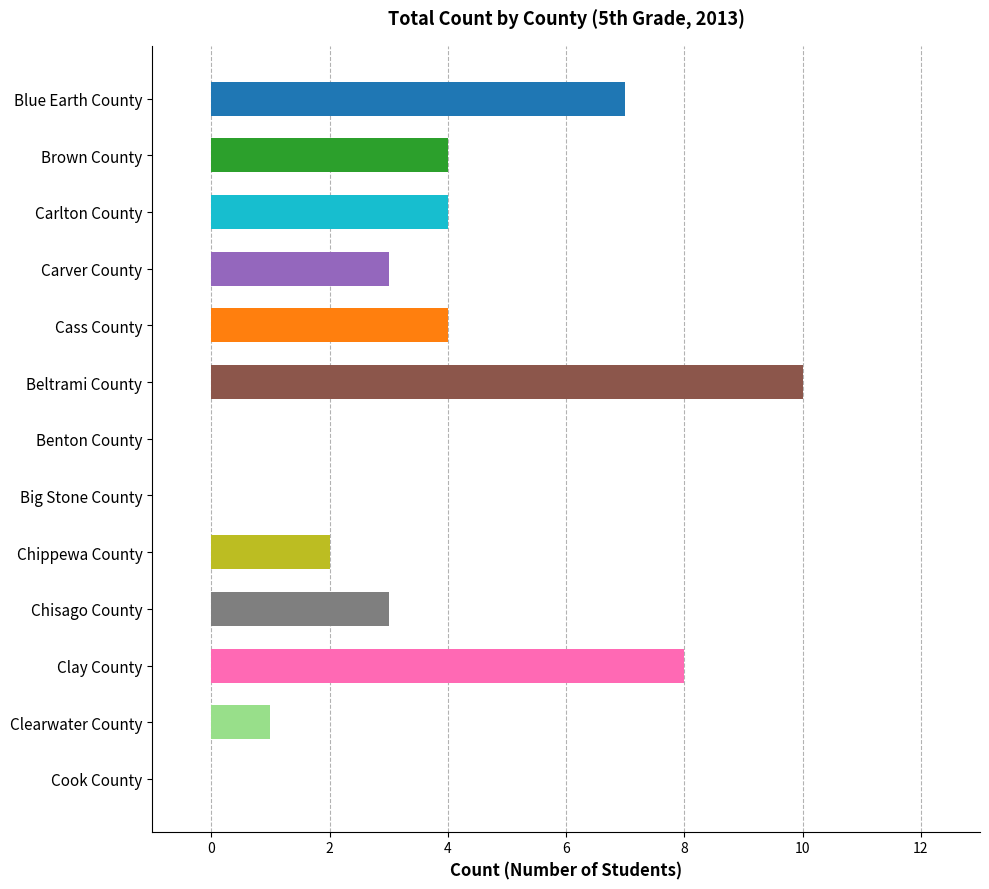

Reading top to bottom, list all the values displayed in this chart.

Blue Earth County=7	Brown County=4	Carlton County=4	Carver County=3	Cass County=4	Beltrami County=10	Benton County=0	Big Stone County=0	Chippewa County=2	Chisago County=3	Clay County=8	Clearwater County=1	Cook County=0